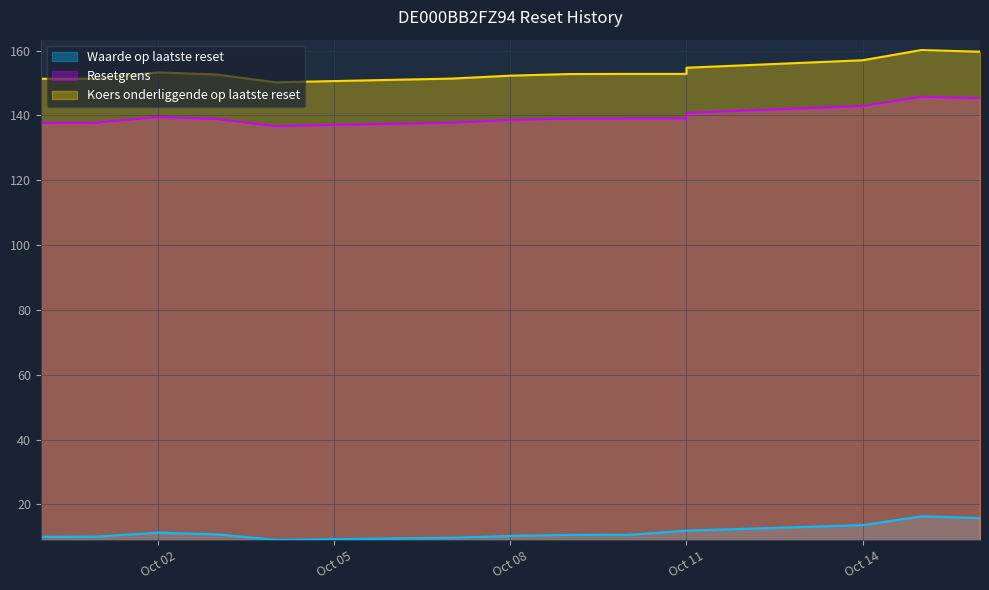

How many data points in Waarde op laatste reset are above 10?

12